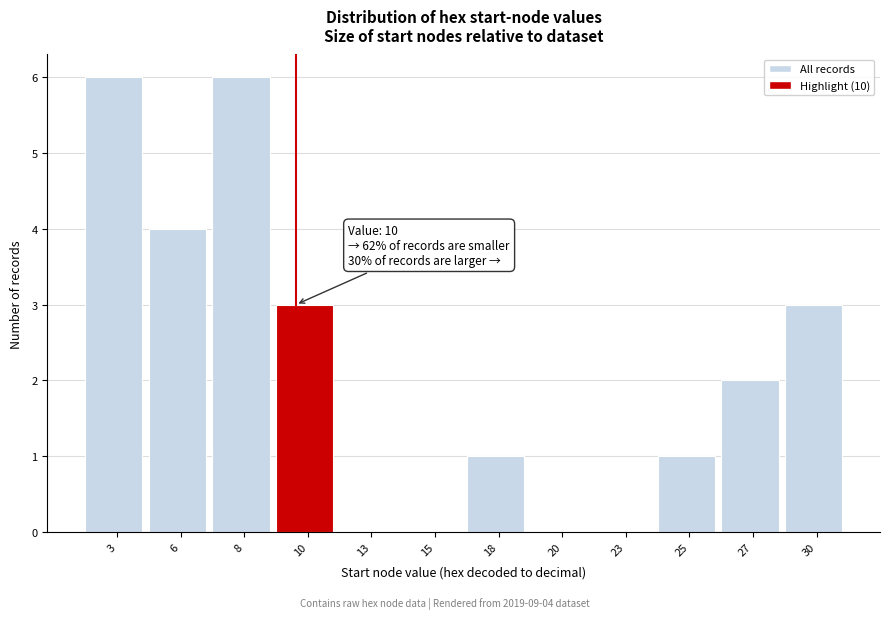

Reading left to right, list all the values displayed in this chart.

3=6	6=4	8=6	10=3	13=0	15=0	18=1	20=0	23=0	25=1	27=2	30=3